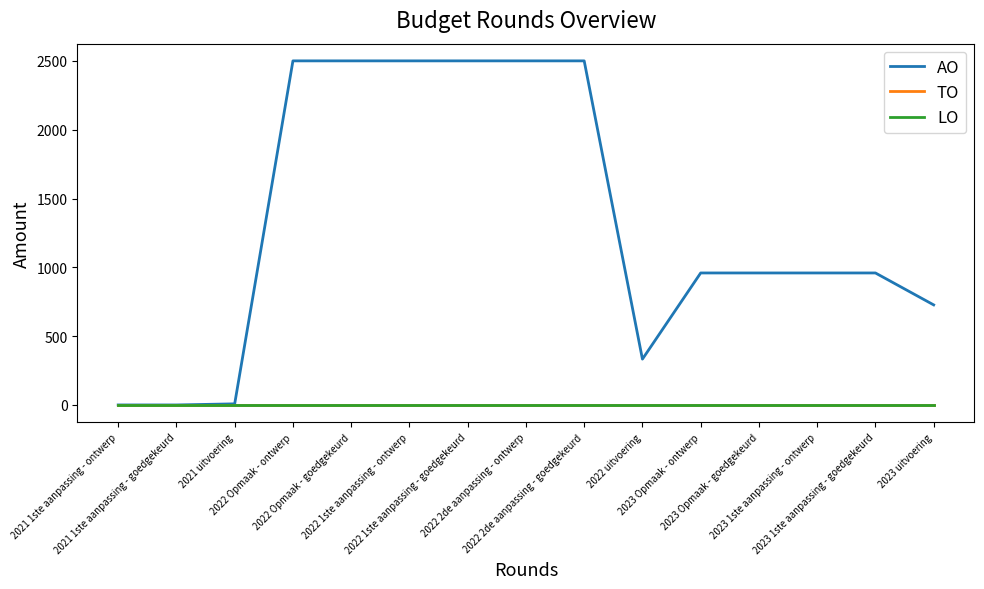

What is the greatest value displayed?

2500